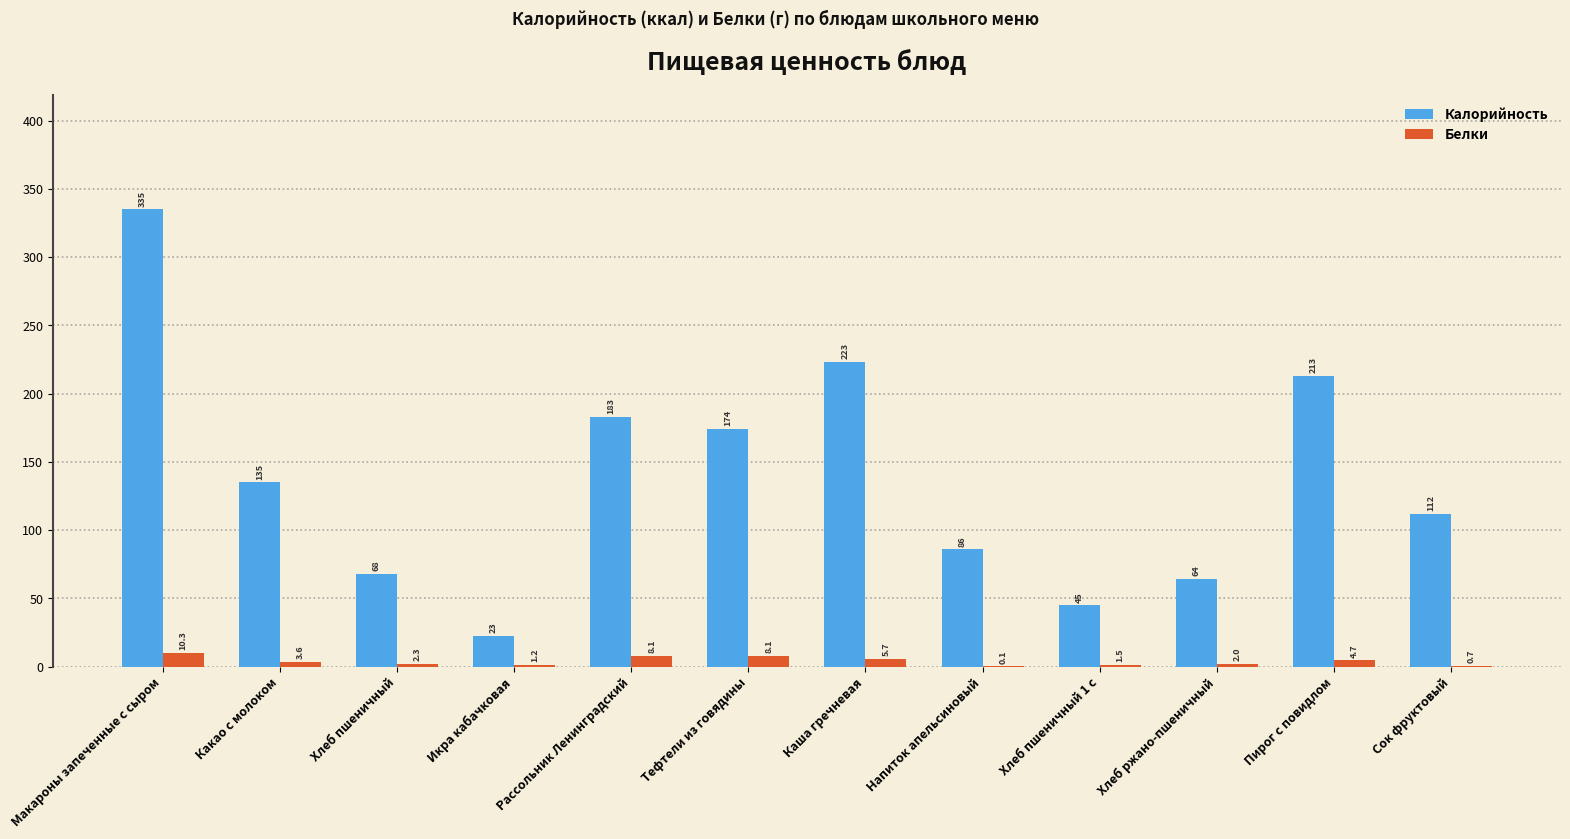

Which series has the largest total across all categories?

Калорийность